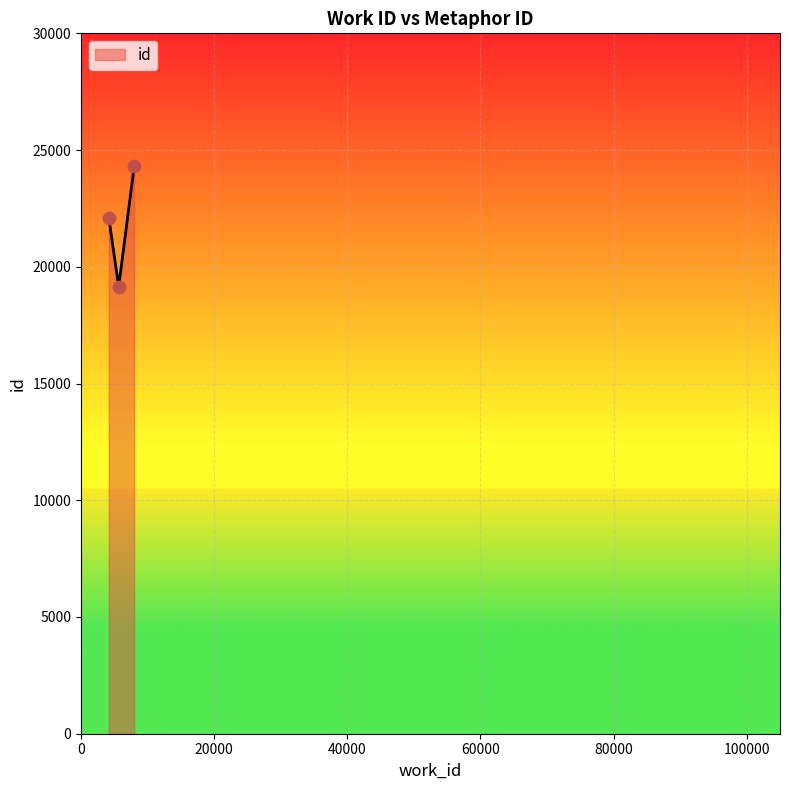

What is the average value?

21852